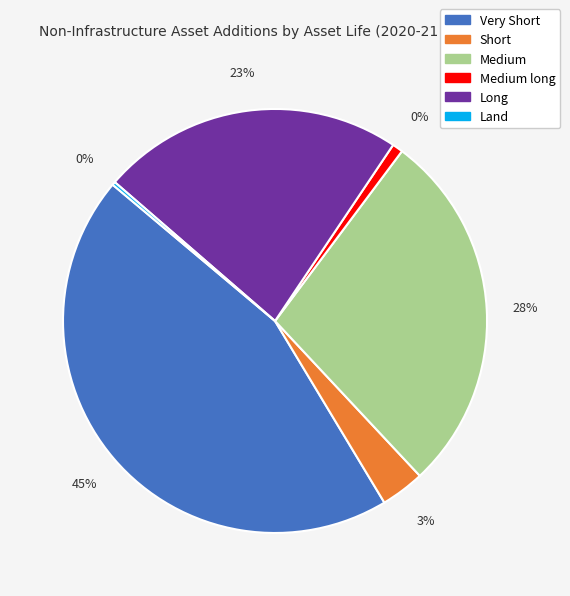

To the nearest percent, what is the difference between the largest and smallest slice percentages?

44%